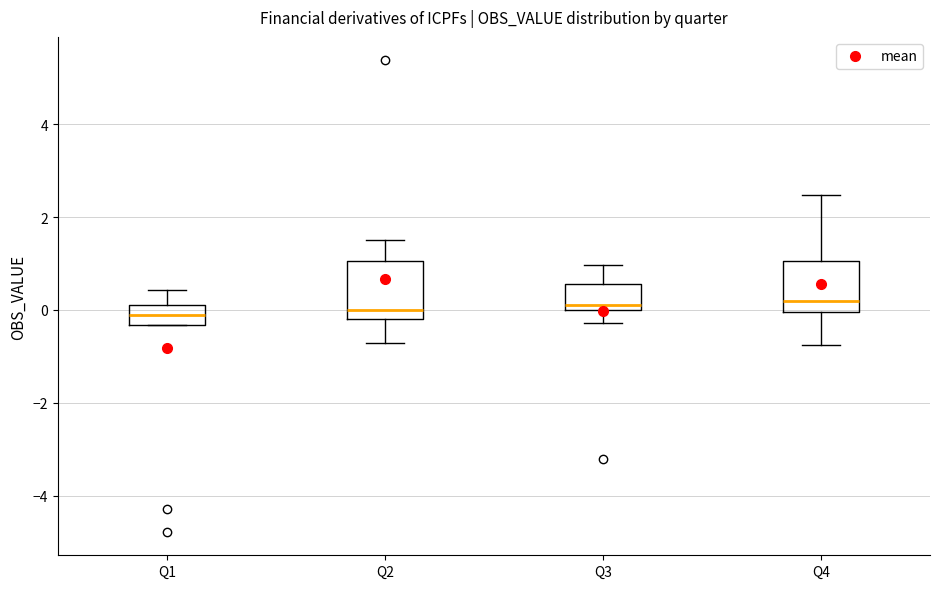

Reading left to right, read every box against the y-axis: the position of its median line, the range the box covers, and the ends of its whiskers. The values are not printed on the chart, so give them approximately, as read against the axis.

Q1: median -0.2, box -0.4 to 0.2, whiskers -0.4 to 0.4
Q2: median 0.0, box -0.2 to 1.0, whiskers -0.8 to 1.6
Q3: median 0.0 (just above the box's lower edge), box 0.0 to 0.6, whiskers -0.2 to 1.0
Q4: median 0.2, box 0.0 to 1.0, whiskers -0.8 to 2.4